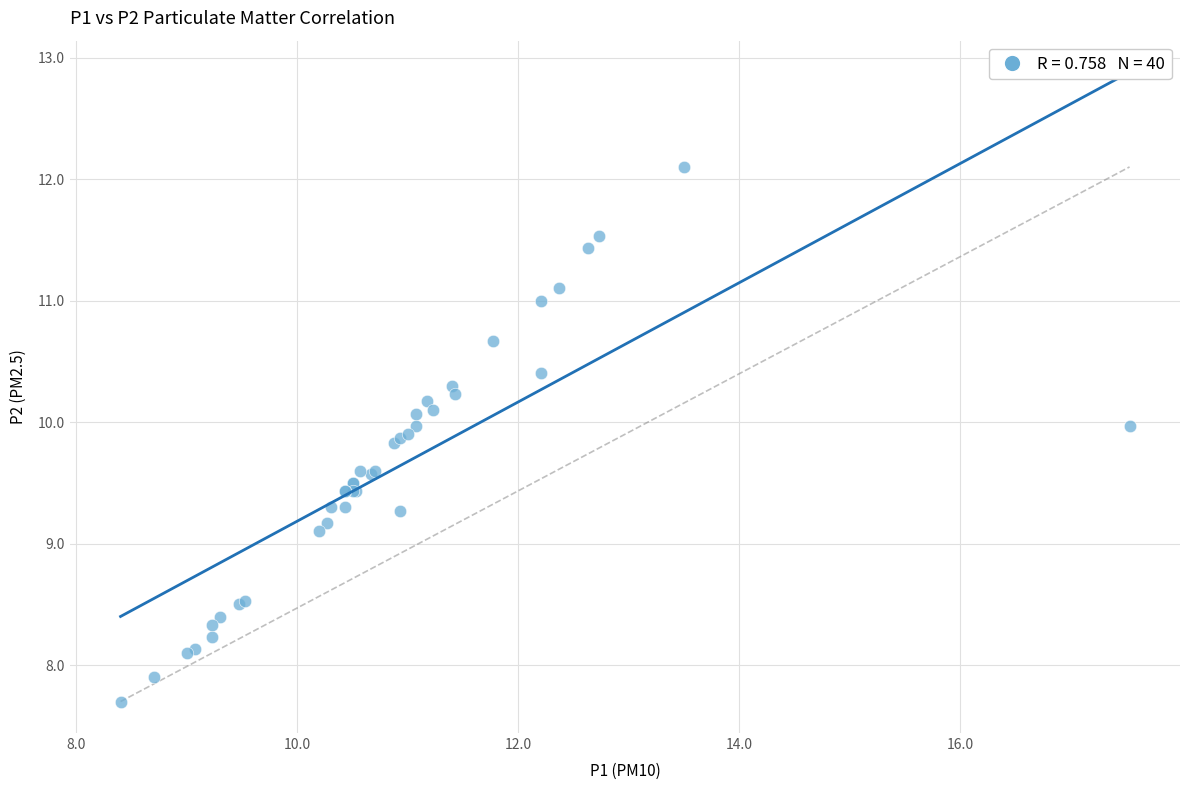

What Y value in the scatter plot is closest to 9?

9.1